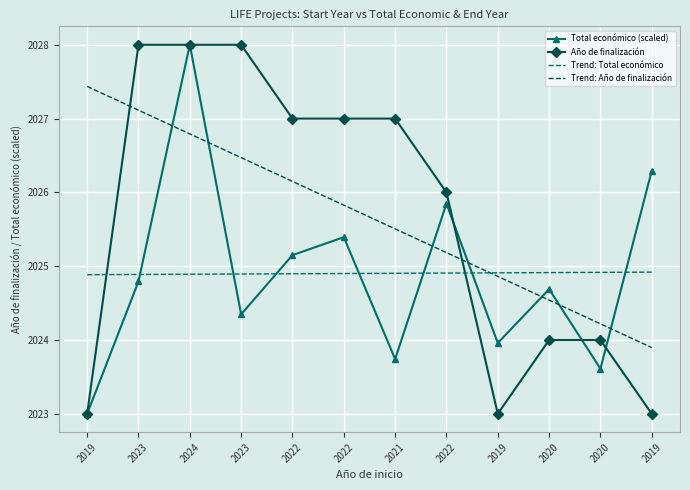

At which category is the sum across all series the highest?

2024